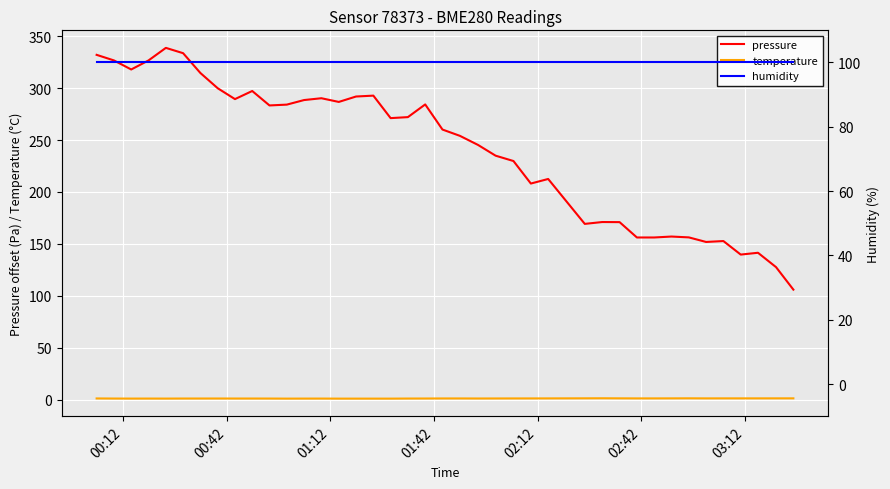

True or false: humidity has more than 2 interior local peaks.

False